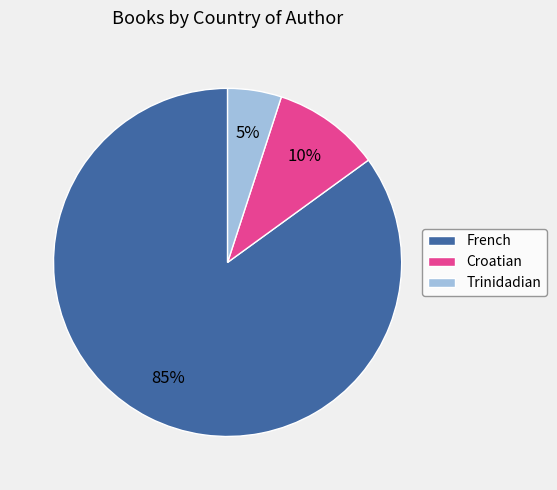

Between Trinidadian and French, which is larger?

French